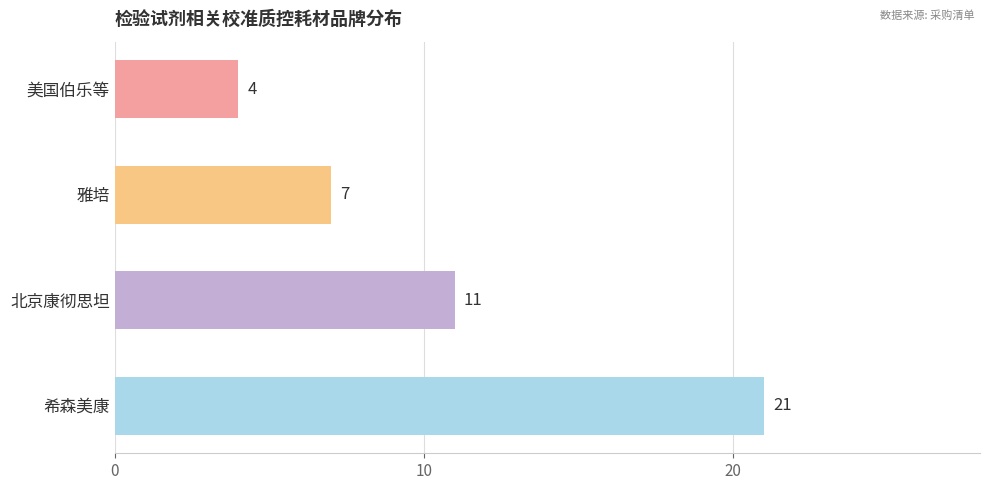

What is the smallest value displayed?

4